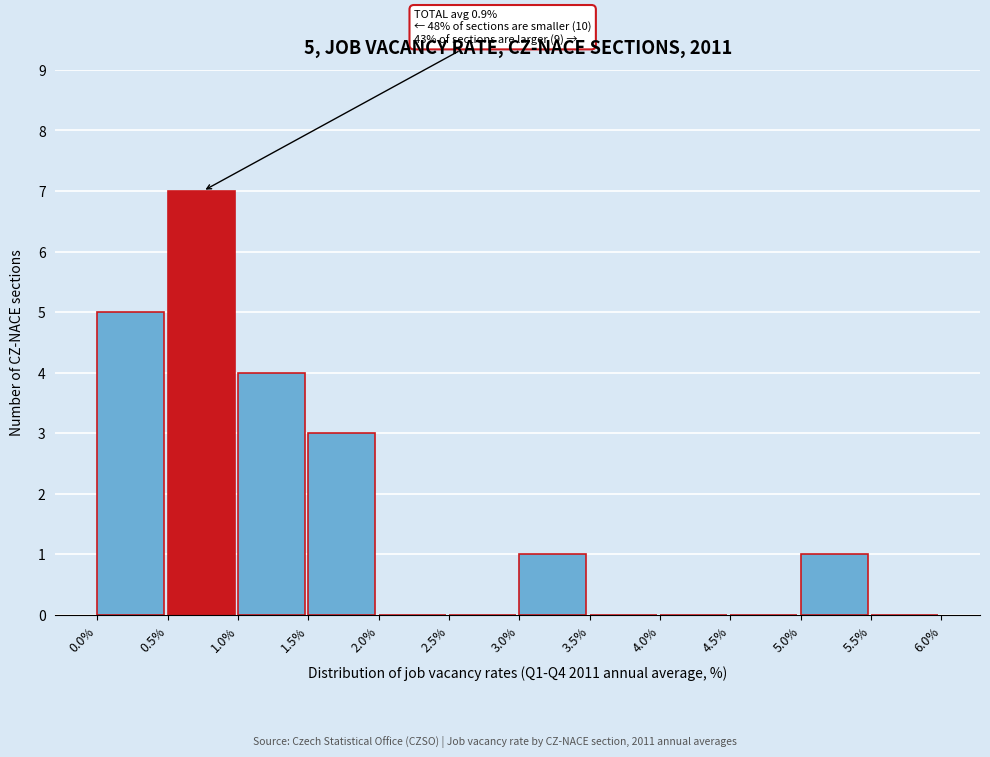

Which range on the x-axis has the tallest bar?

0.5% to 1.0%